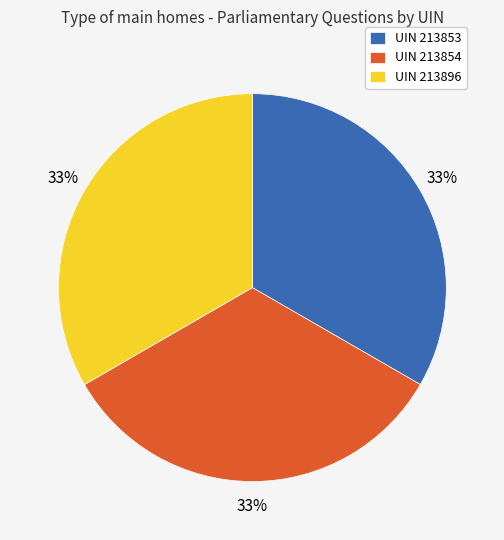

Is UIN 213896 the majority of the pie?

No